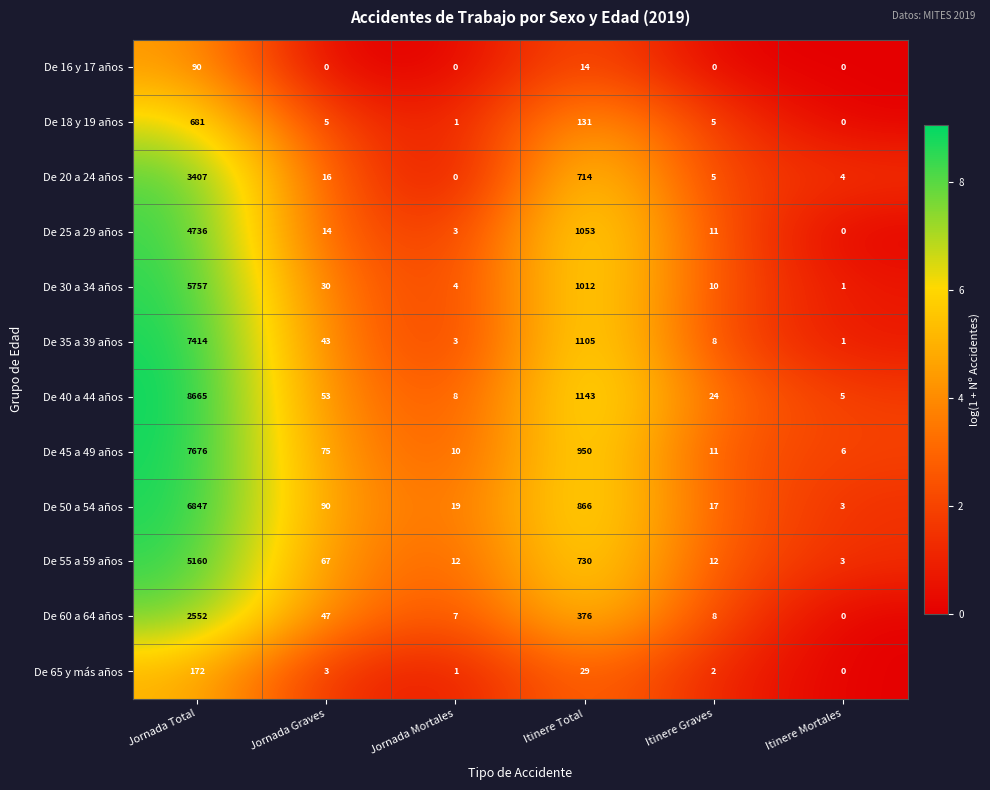

List the series in order of their peak value, lowest first.

De 16 y 17 años, De 65 y más años, De 18 y 19 años, De 60 a 64 años, De 20 a 24 años, De 25 a 29 años, De 55 a 59 años, De 30 a 34 años, De 50 a 54 años, De 35 a 39 años, De 45 a 49 años, De 40 a 44 años